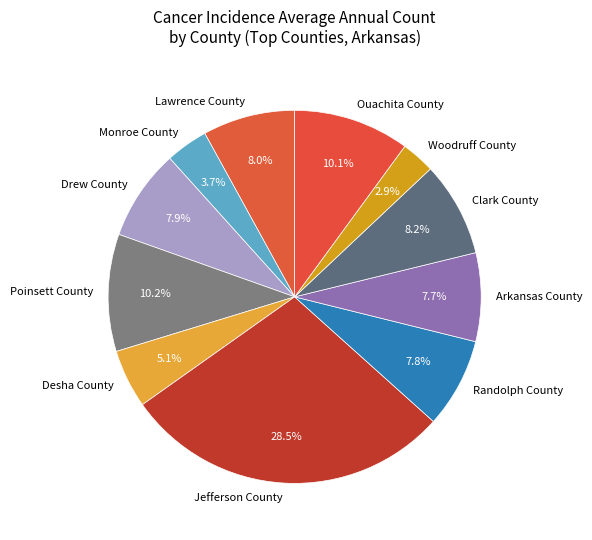

Does any single category account for the majority?

No